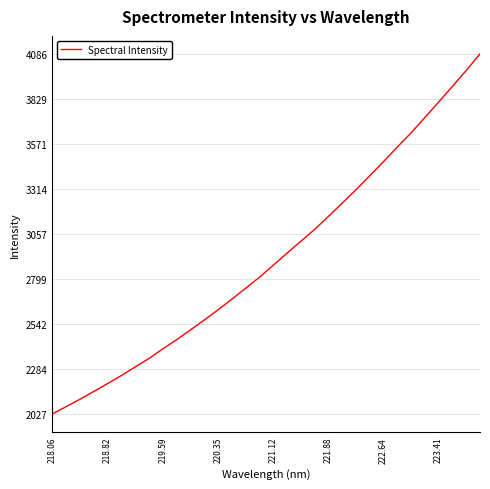

Does the chart display data point markers on the line(s)?

No